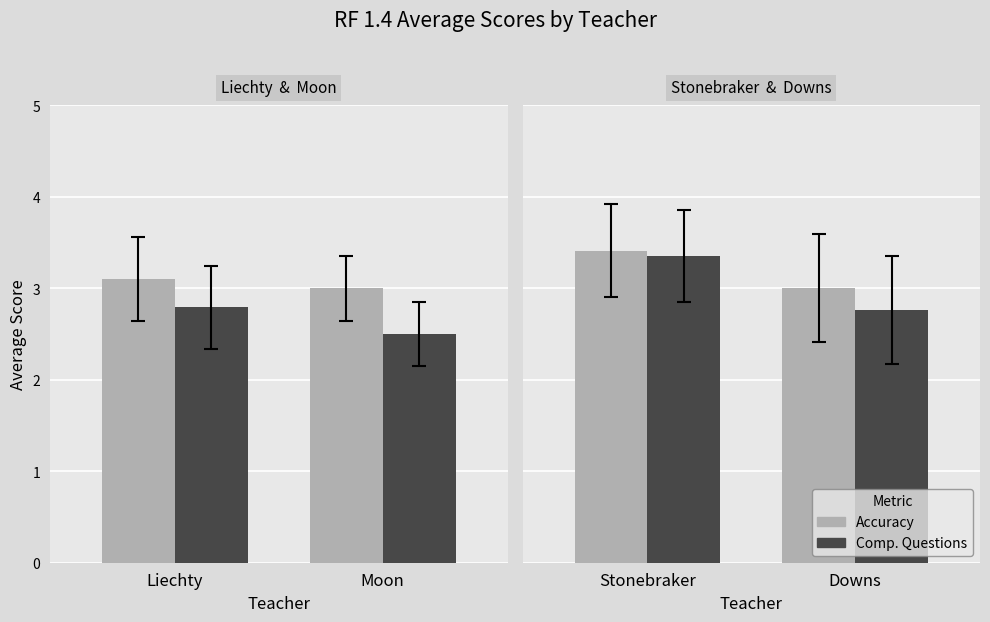

Which series has the widest spread of values?

Comp. Questions